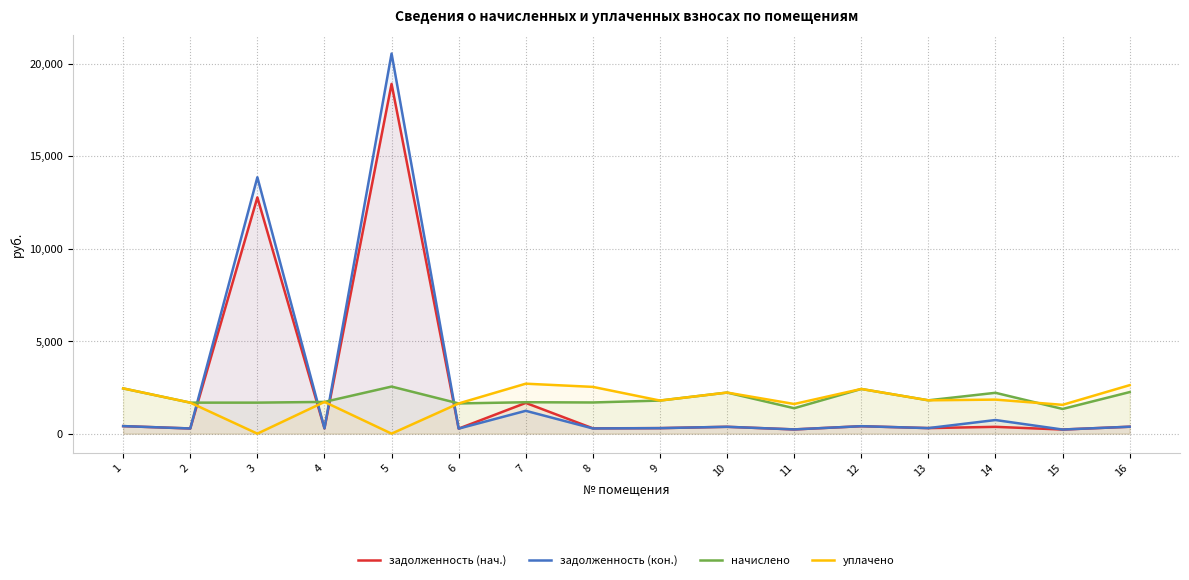

At which category is the sum across all series the highest?

5